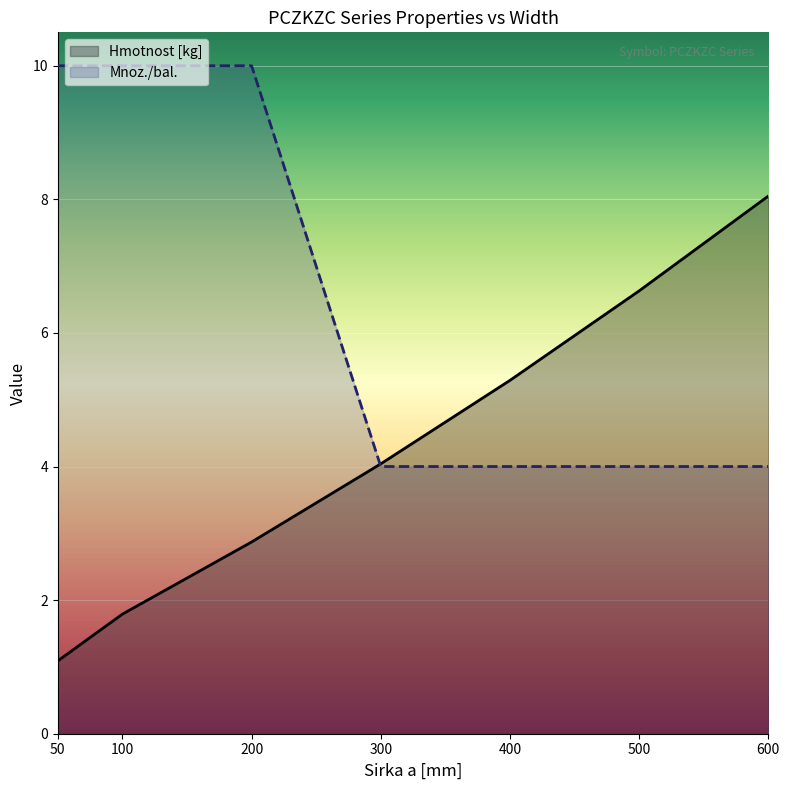

Rank the series by their average value, from highest to lowest.

Mnoz./bal., Hmotnost [kg]